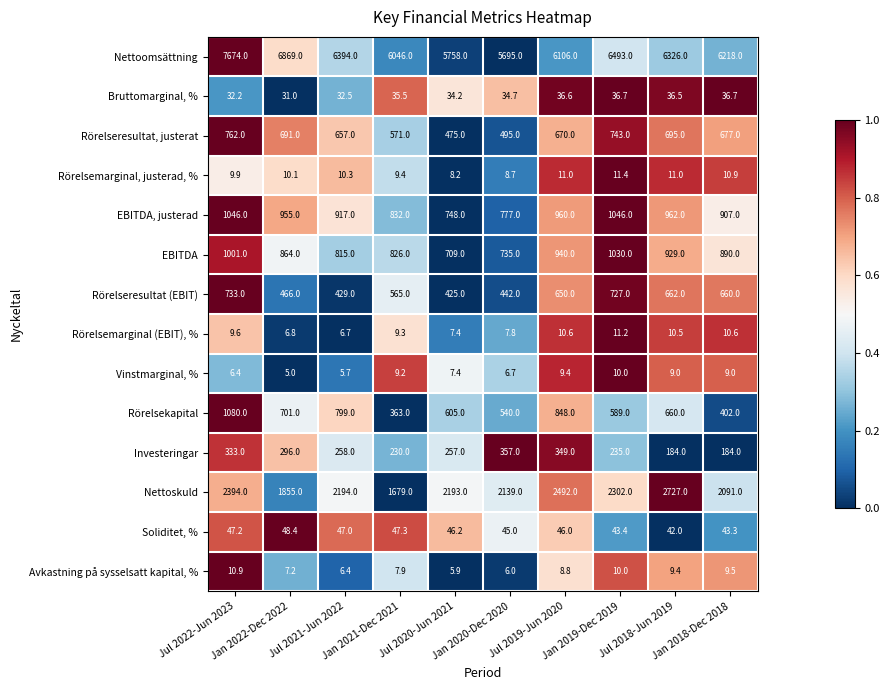

Which series has the largest total across all categories?

Nettoomsättning